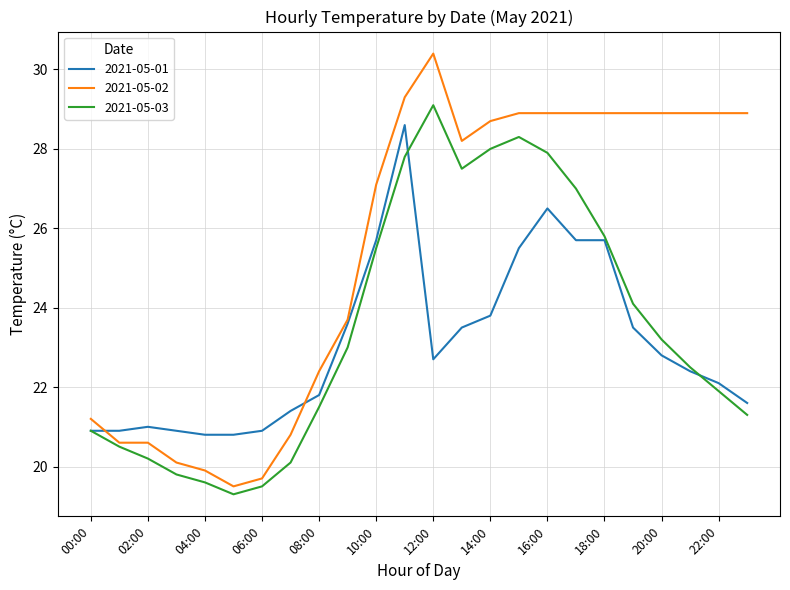

Which series has the widest spread of values?

2021-05-02